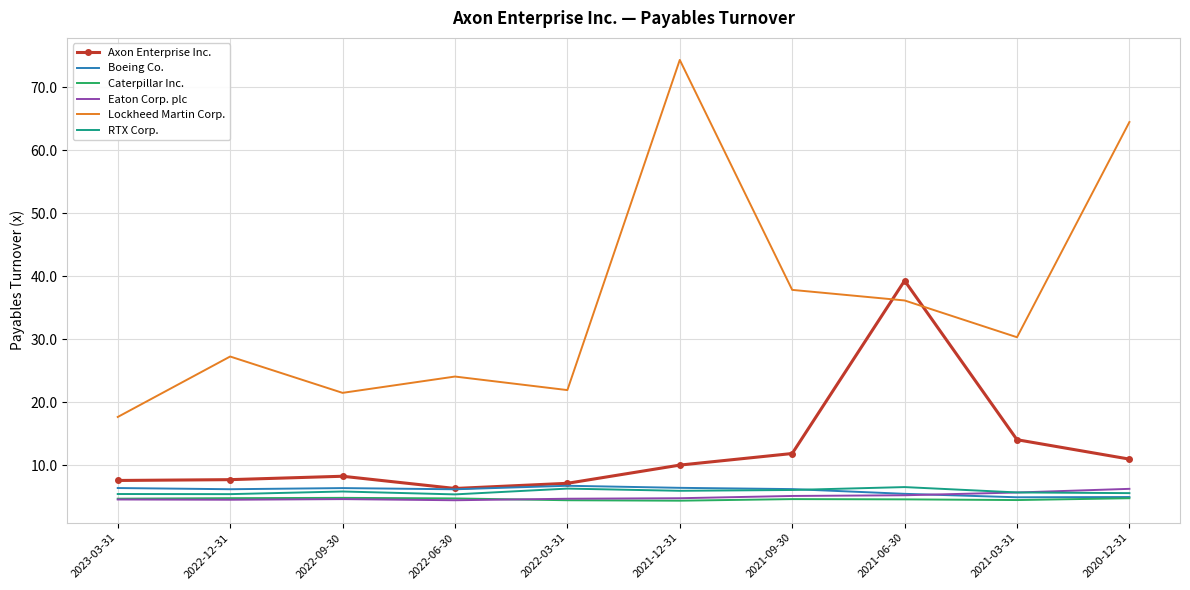

What is the lowest value of the RTX Corp. series?

5.4